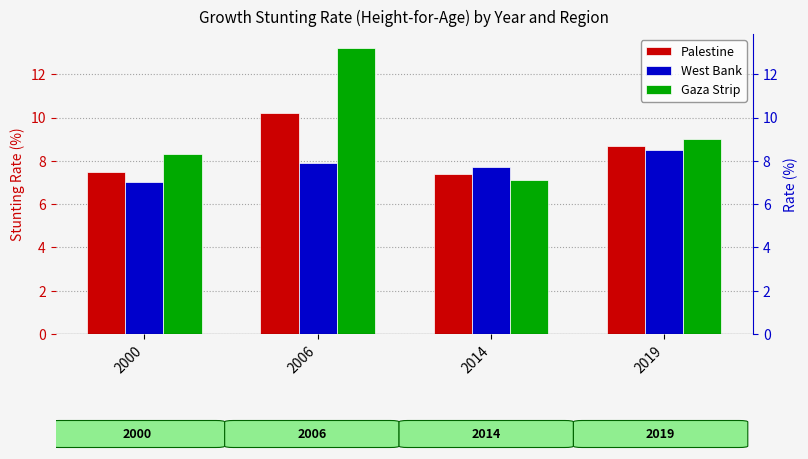

At how many categories does at least one series exceed 12?

1